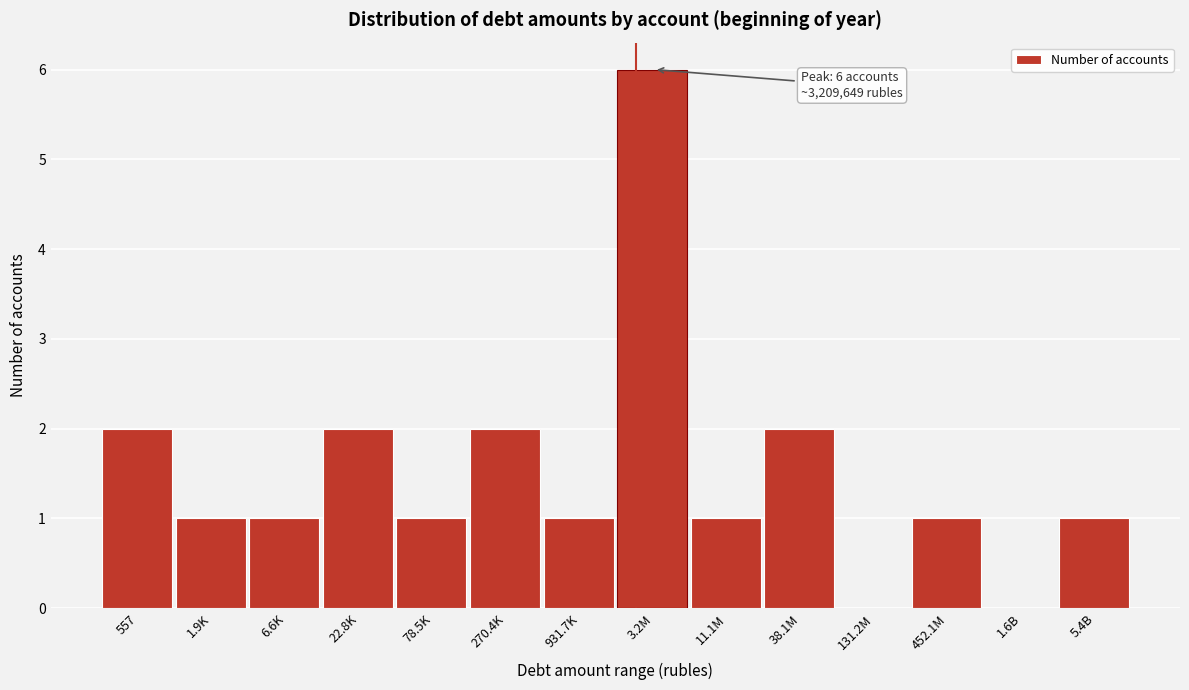

Reading left to right, what are all the values shown in this chart?

557=2	1.9K=1	6.6K=1	22.8K=2	78.5K=1	270.4K=2	931.7K=1	3.2M=6	11.1M=1	38.1M=2	131.2M=0	452.1M=1	1.6B=0	5.4B=1